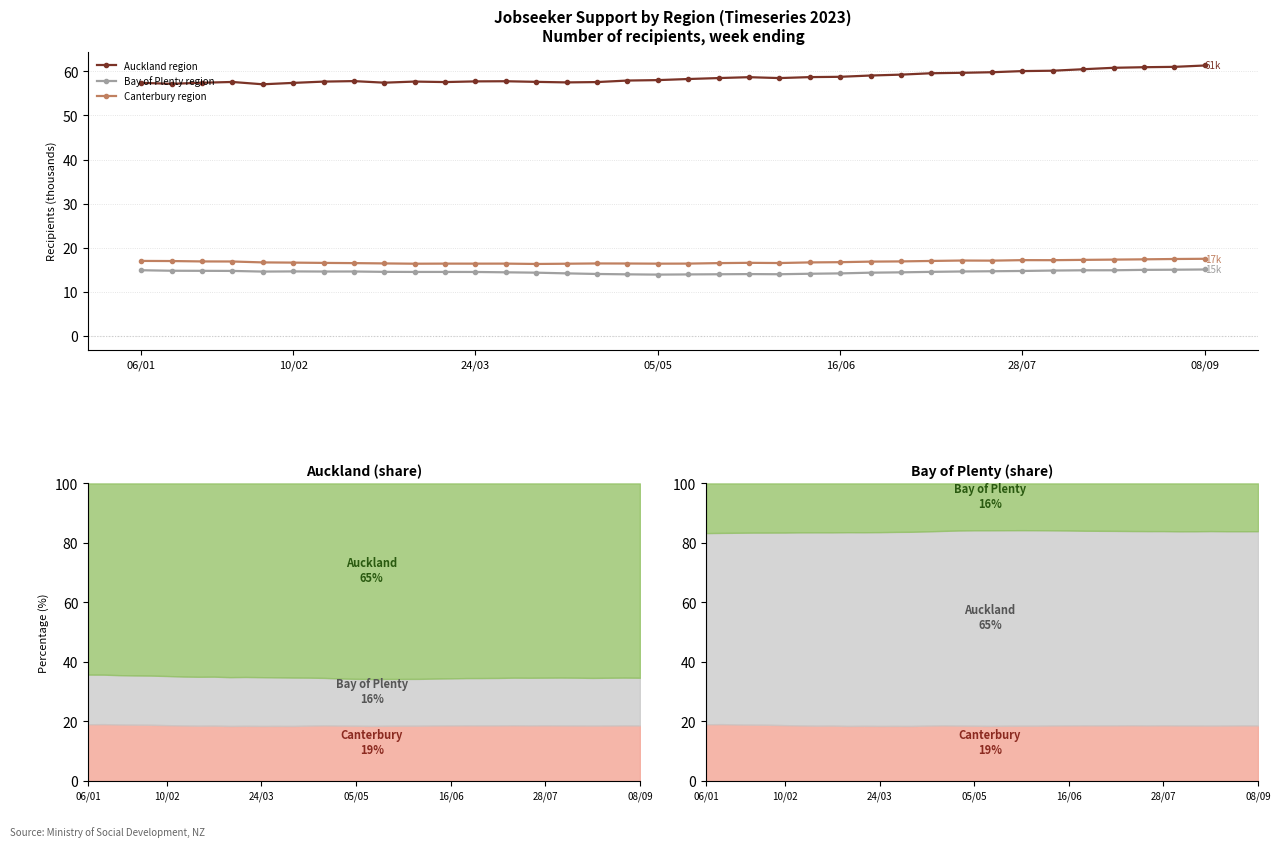

What are all the series names shown in the legend?

Auckland region, Bay of Plenty region, Canterbury region